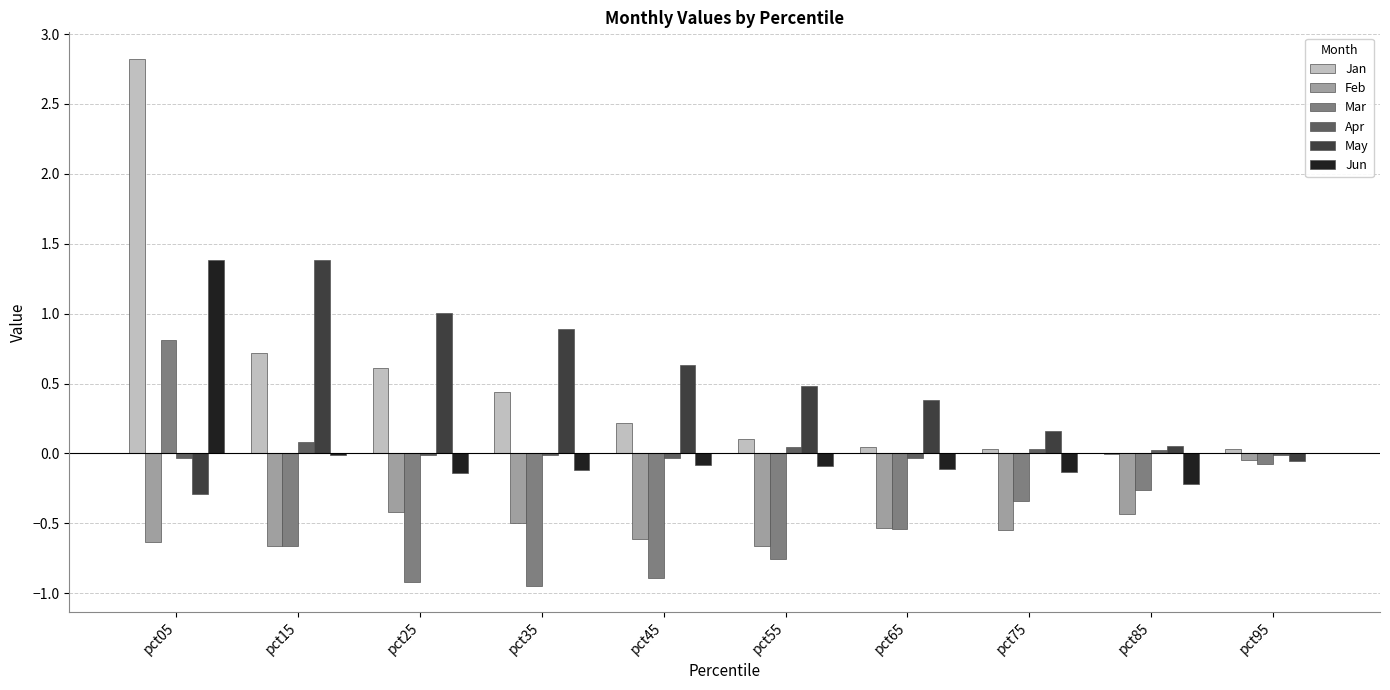

Does the chart contain stacked bars?

No